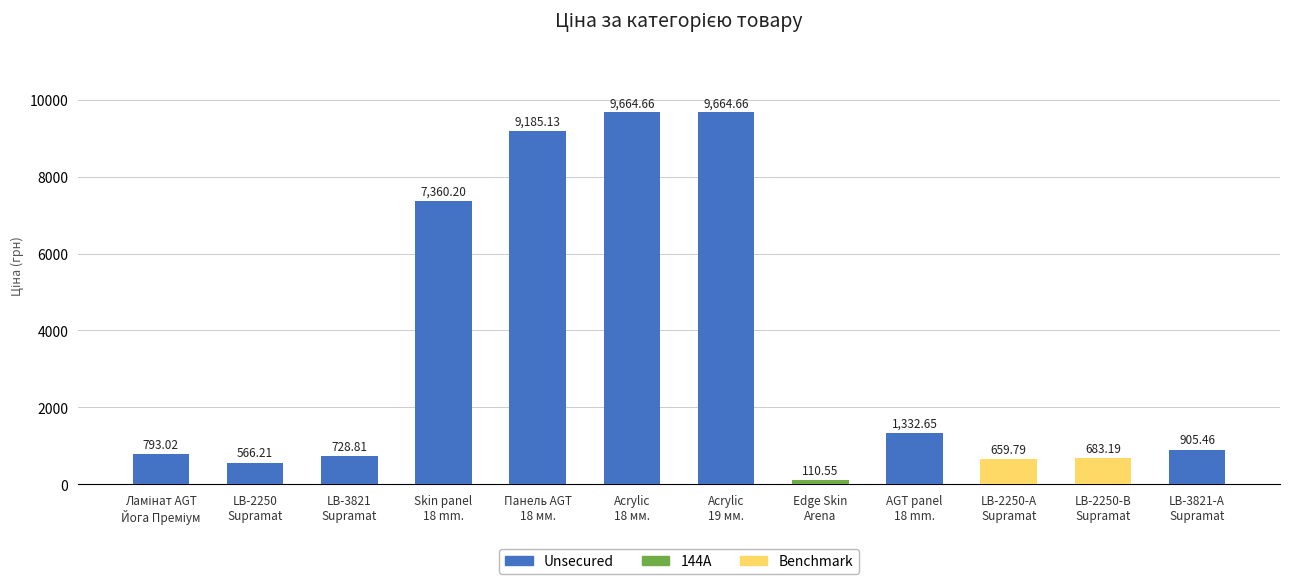

How many series are shown in this chart?

1